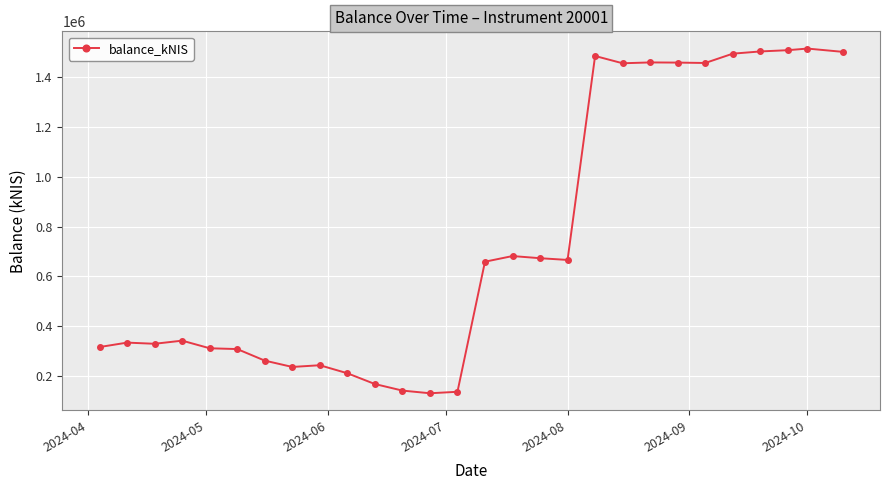

What is the value of the 27th point from the left?

1516128.3